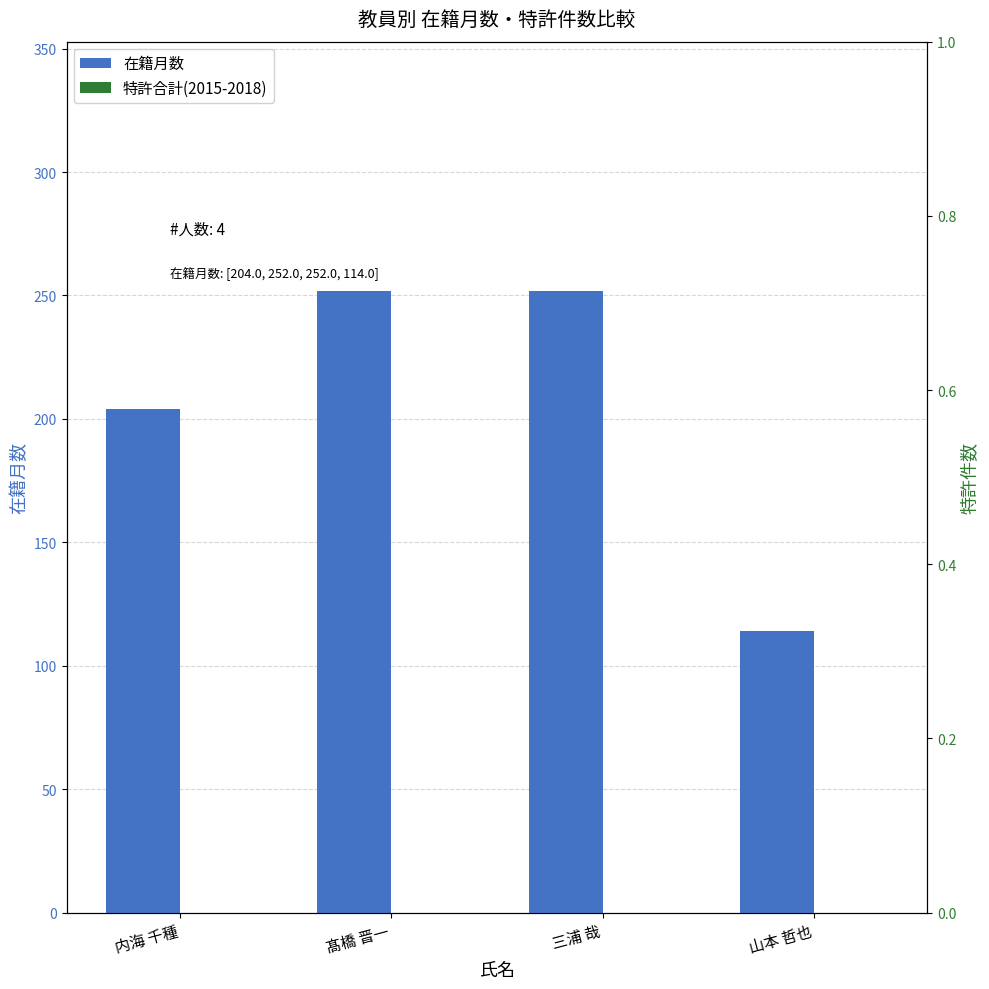

Reading right to left, transcribe all the data shown in this chart.

在籍月数: 山本 哲也=114	三浦 哉=252	髙橋 晋一=252	内海 千種=204
特許合計(2015-2018): 山本 哲也=0	三浦 哉=0	髙橋 晋一=0	内海 千種=0